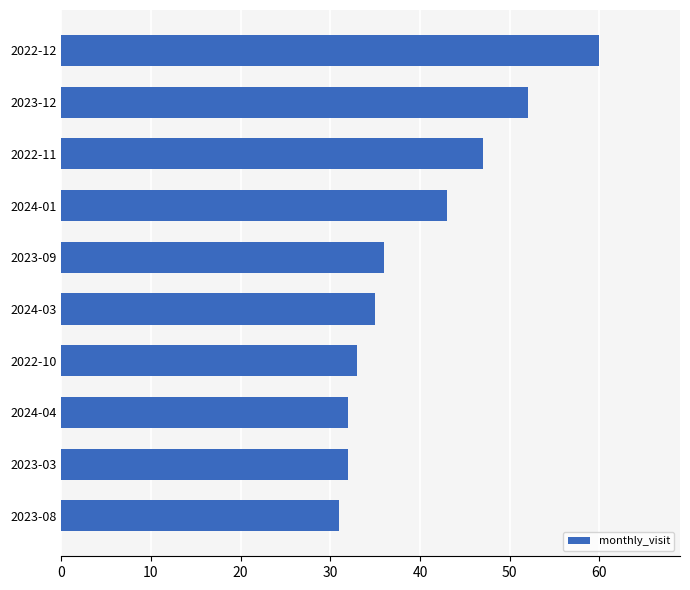

Which has a higher value, 2023-09 or 2022-12?

2022-12